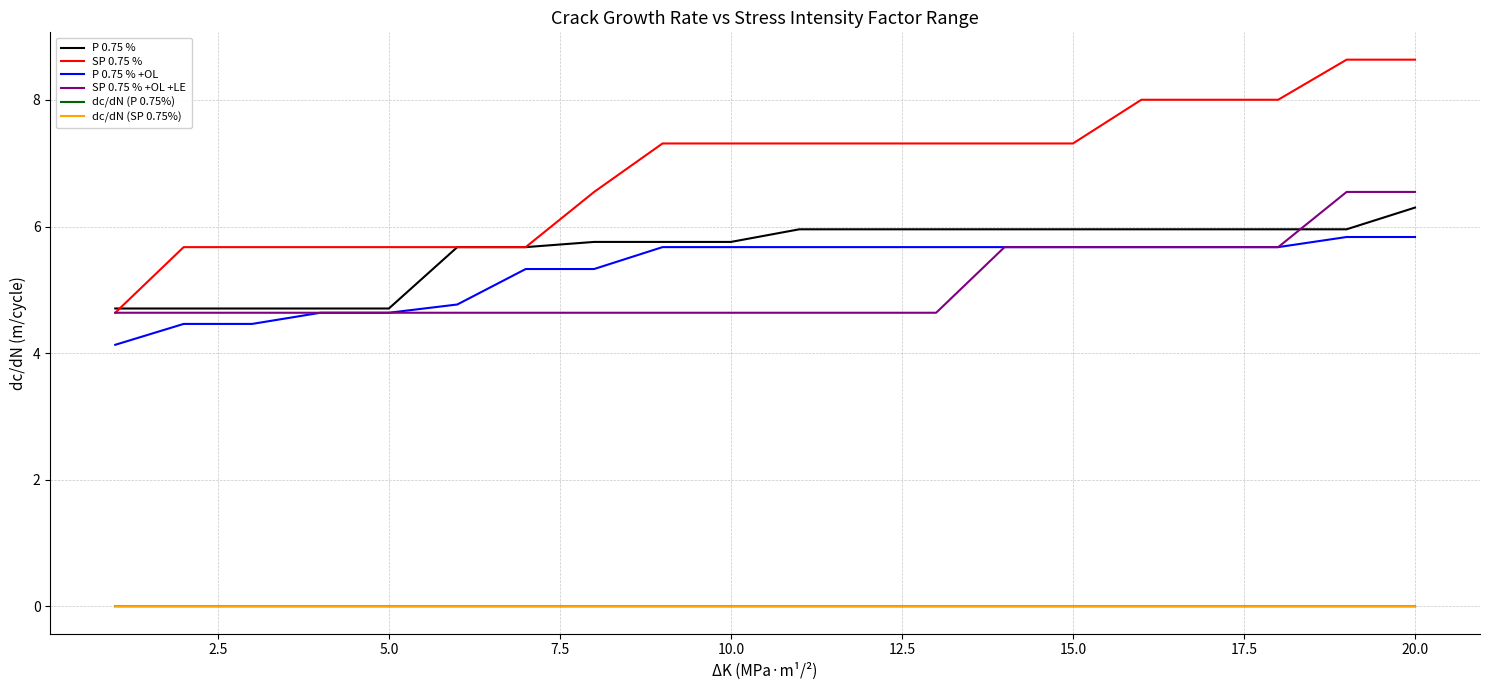

Which series has the largest total across all categories?

SP 0.75 %